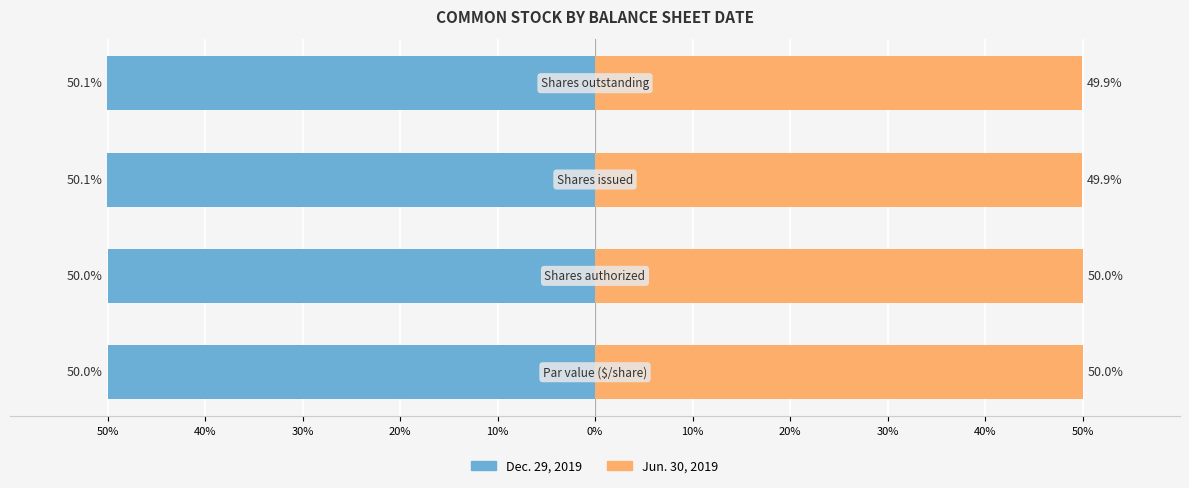

What are all the series names shown in the legend?

Dec. 29, 2019, Jun. 30, 2019